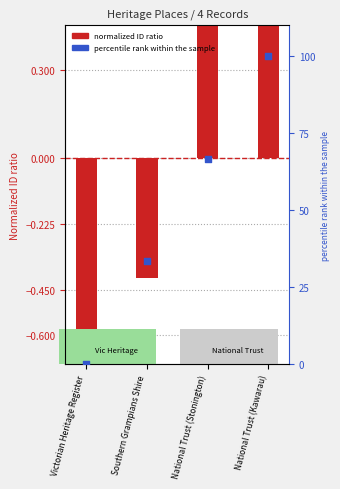

Which series has the largest total across all categories?

Percentile rank